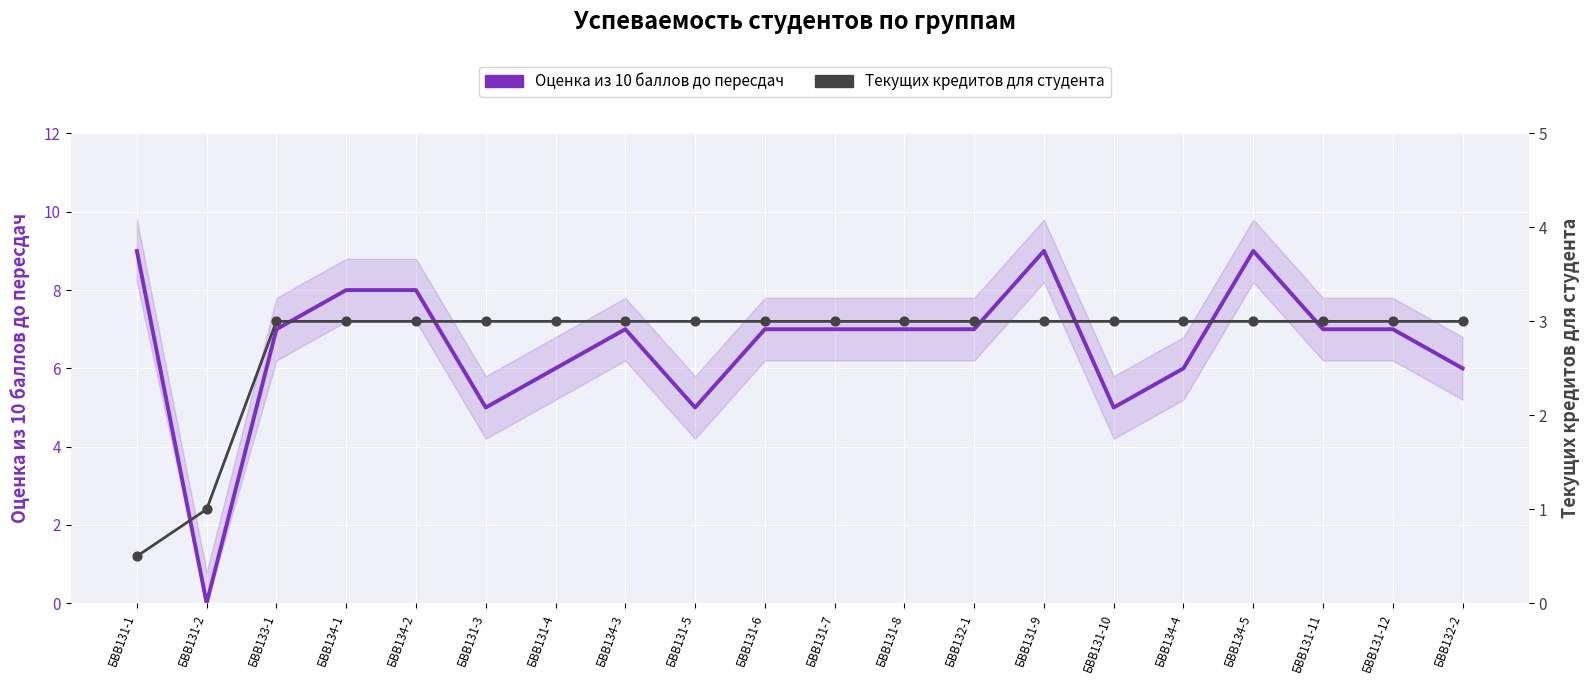

At how many categories does at least one series exceed 2?

19